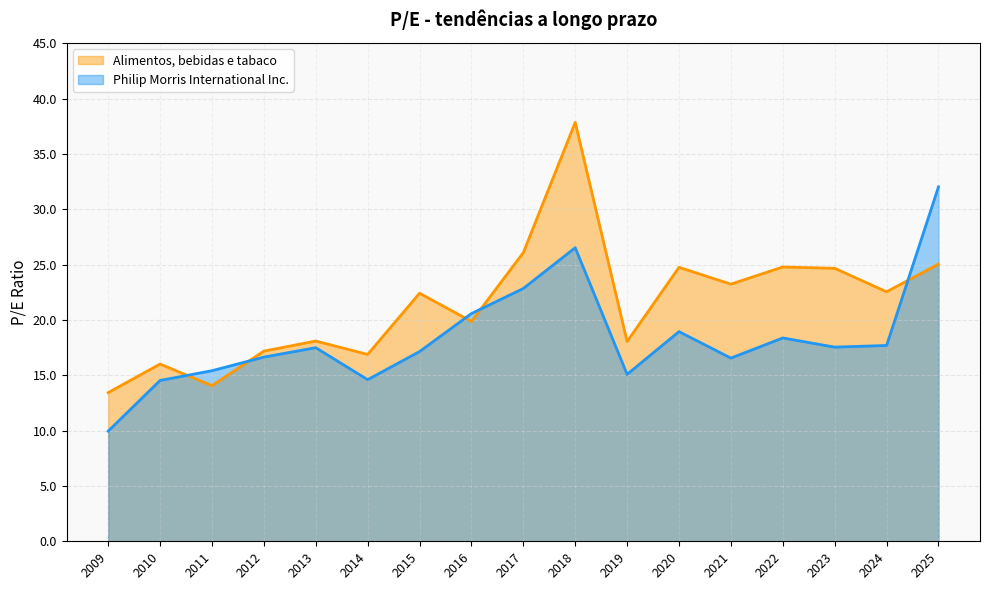

What is the sum of the Alimentos, bebidas e tabaco values at 2016 and 2014?

36.7